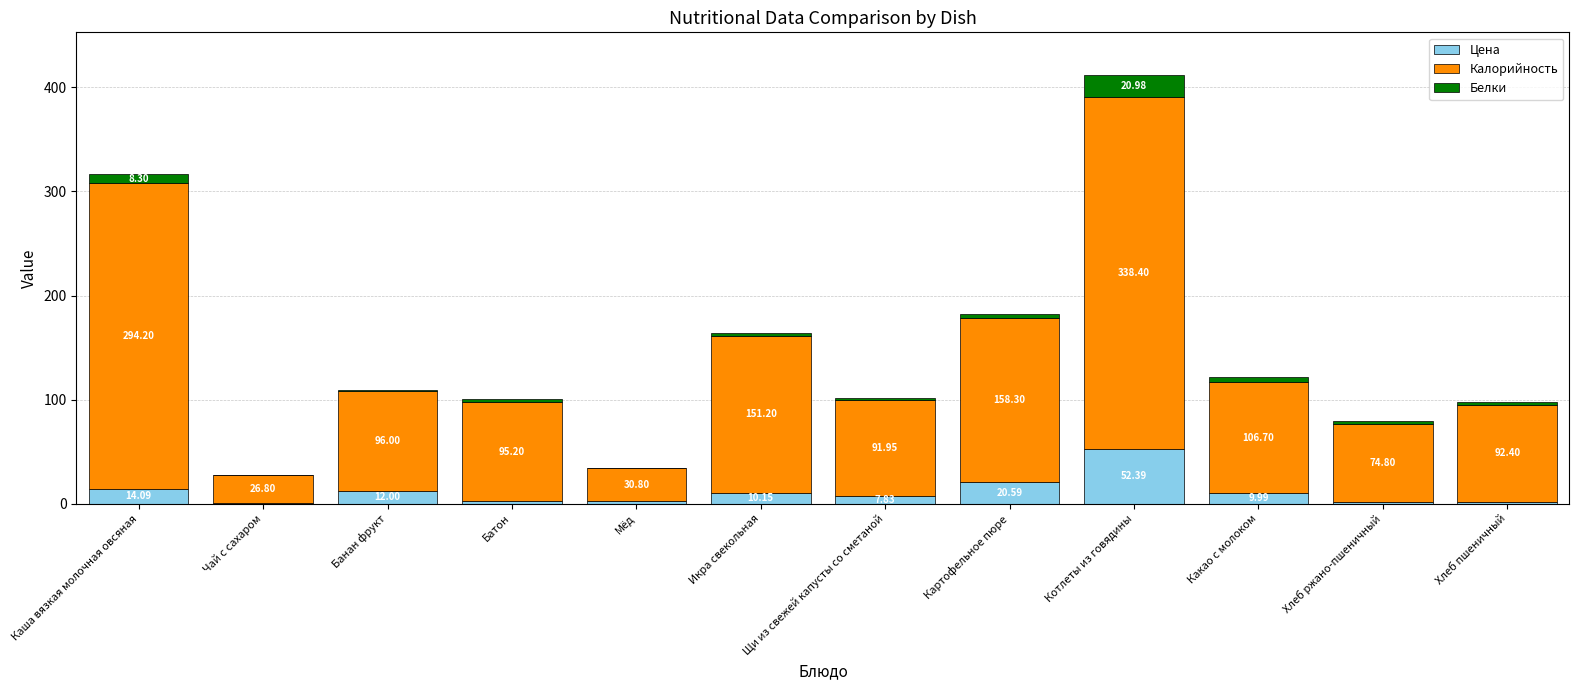

At which label does Цена reach its peak?

Котлеты из говядины